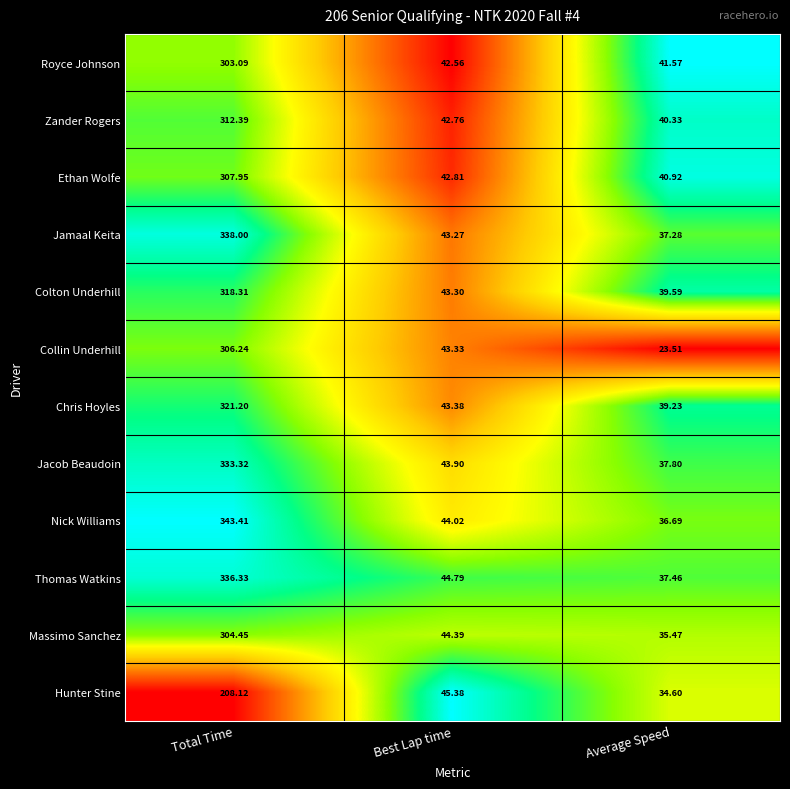

Rank the categories by Zander Rogers value from highest to lowest.

Total Time, Best Lap time, Average Speed